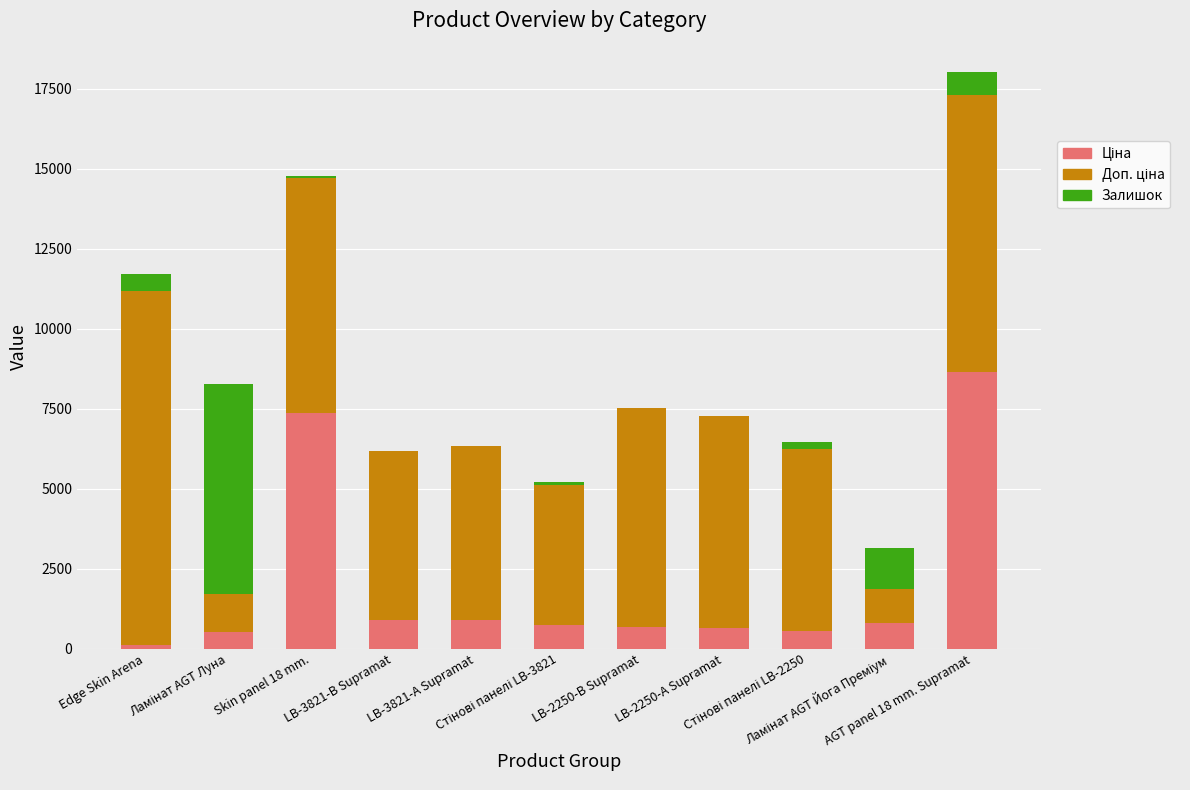

Does the chart contain stacked bars?

Yes